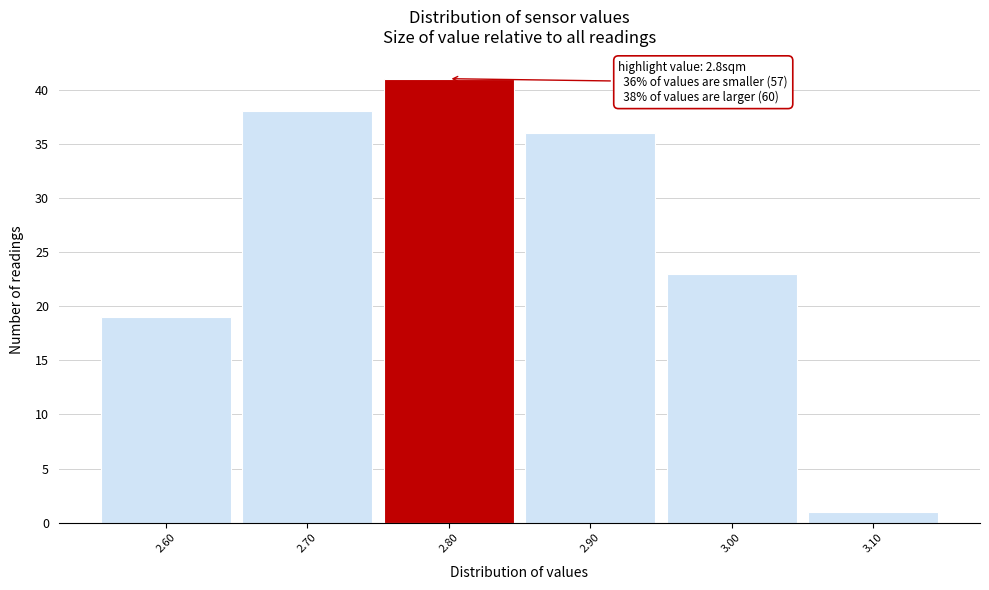

Which range on the x-axis has the tallest bar?

2.75 to 2.85